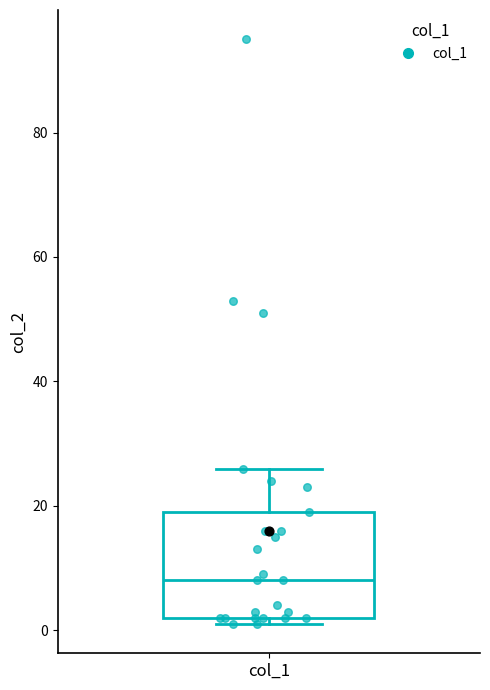

Where is the upper edge of the box for col_1 on the y-axis? The values are not printed on the chart, so give them approximately, as read against the axis.

20